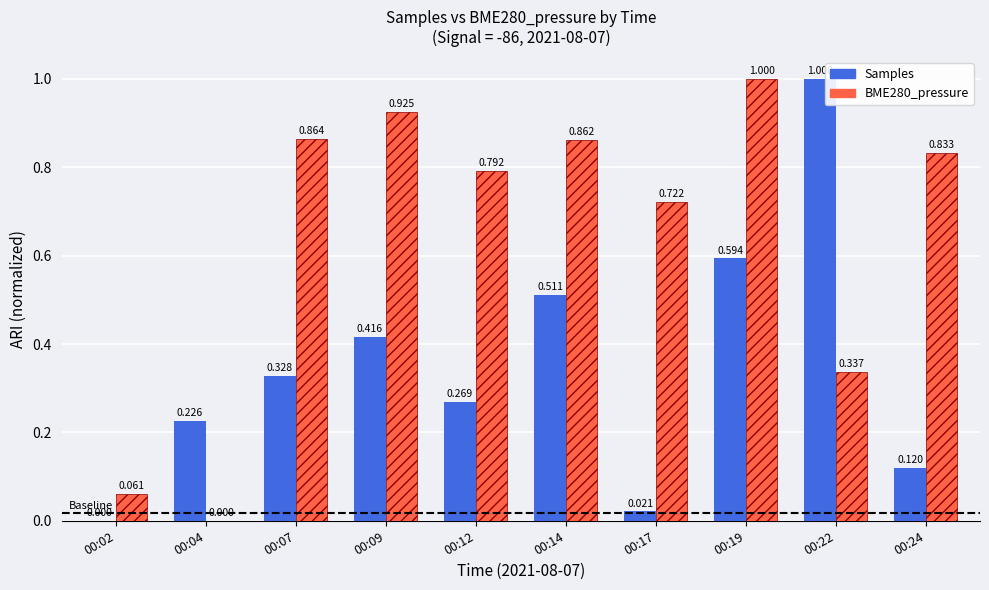

Between 00:02 and 00:04, which series saw the biggest shift?

Samples